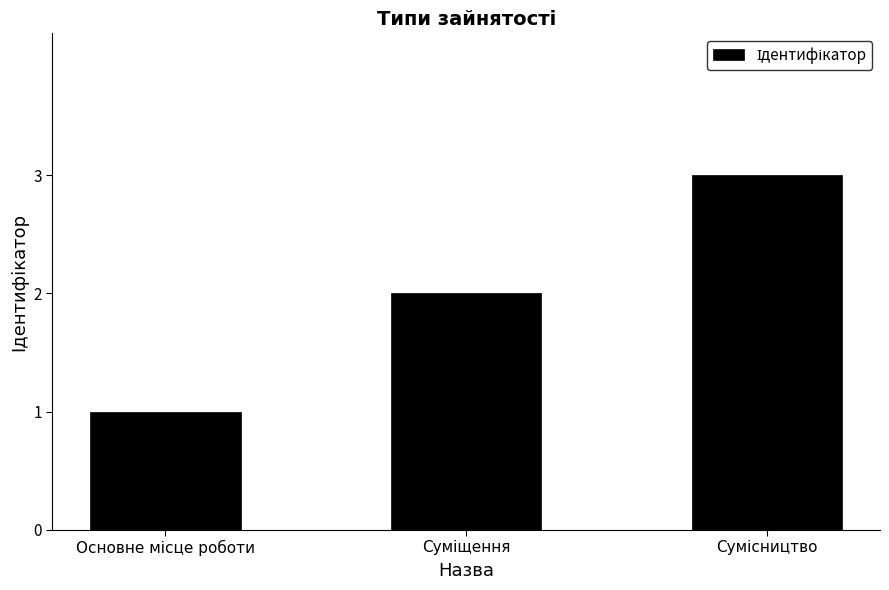

What is the minimum value shown in the chart?

1